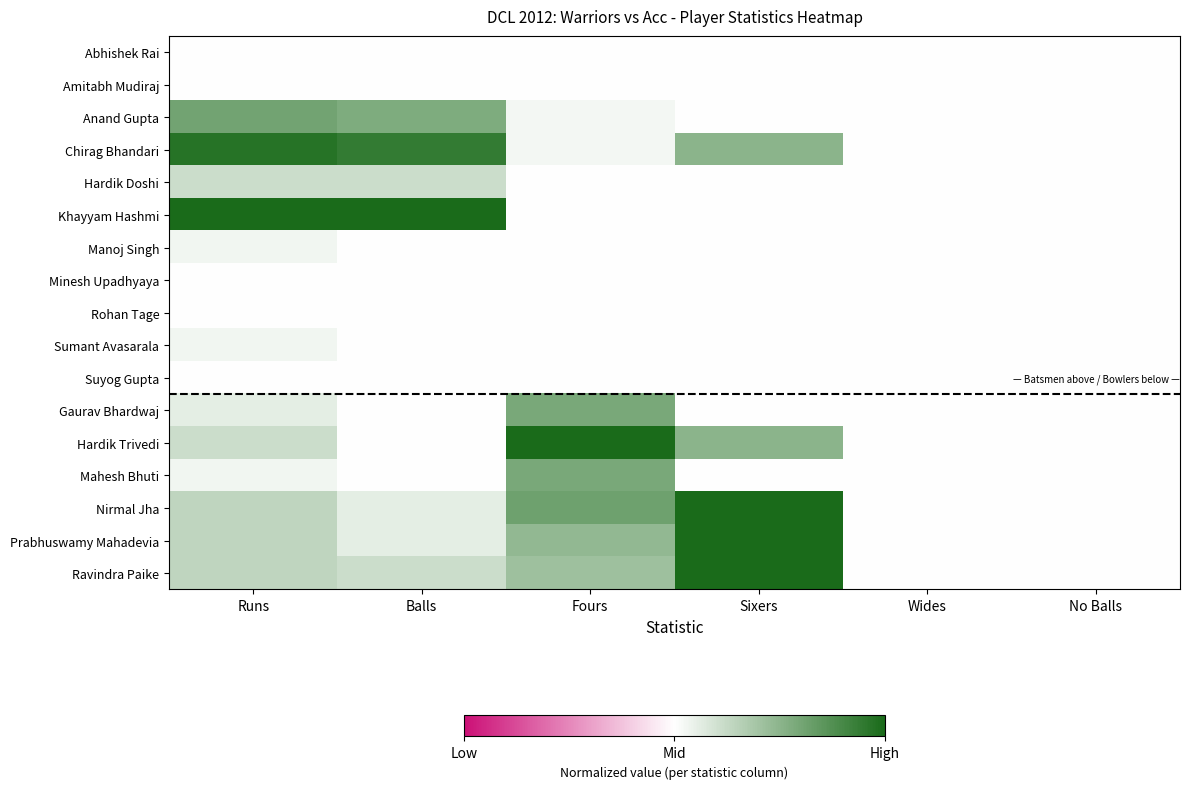

Reading right to left, list all the values displayed in this chart.

Abhishek Rai: No Balls=0.0	Wides=0.0	Sixers=0.0	Fours=0.0	Balls=0.0	Runs=0.0
Amitabh Mudiraj: No Balls=0.0	Wides=0.0	Sixers=0.0	Fours=0.0	Balls=0.0	Runs=0.0
Anand Gupta: No Balls=0.0	Wides=0.0	Sixers=0.0	Fours=0.1	Balls=0.6	Runs=0.6
Chirag Bhandari: No Balls=0.0	Wides=0.0	Sixers=0.5	Fours=0.1	Balls=0.9	Runs=0.9
Hardik Doshi: No Balls=0.0	Wides=0.0	Sixers=0.0	Fours=0.0	Balls=0.2	Runs=0.2
Khayyam Hashmi: No Balls=0.0	Wides=0.0	Sixers=0.0	Fours=0.0	Balls=1.0	Runs=1.0
Manoj Singh: No Balls=0.0	Wides=0.0	Sixers=0.0	Fours=0.0	Balls=0.0	Runs=0.1
Minesh Upadhyaya: No Balls=0.0	Wides=0.0	Sixers=0.0	Fours=0.0	Balls=0.0	Runs=0.0
Rohan Tage: No Balls=0.0	Wides=0.0	Sixers=0.0	Fours=0.0	Balls=0.0	Runs=0.0
Sumant Avasarala: No Balls=0.0	Wides=0.0	Sixers=0.0	Fours=0.0	Balls=0.0	Runs=0.1
Suyog Gupta: No Balls=0.0	Wides=0.0	Sixers=0.0	Fours=0.0	Balls=0.0	Runs=0.0
Gaurav Bhardwaj: No Balls=0.0	Wides=0.0	Sixers=0.0	Fours=0.6	Balls=0.0	Runs=0.1
Hardik Trivedi: No Balls=0.0	Wides=0.0	Sixers=0.5	Fours=1.0	Balls=0.0	Runs=0.2
Mahesh Bhuti: No Balls=0.0	Wides=0.0	Sixers=0.0	Fours=0.6	Balls=0.0	Runs=0.1
Nirmal Jha: No Balls=0.0	Wides=0.0	Sixers=1.0	Fours=0.6	Balls=0.1	Runs=0.3
Prabhuswamy Mahadevia: No Balls=0.0	Wides=0.0	Sixers=1.0	Fours=0.5	Balls=0.1	Runs=0.3
Ravindra Paike: No Balls=0.0	Wides=0.0	Sixers=1.0	Fours=0.4	Balls=0.2	Runs=0.3